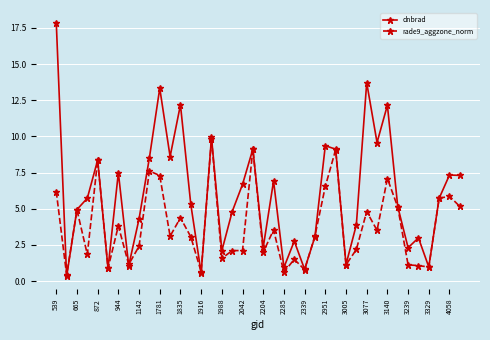

In dnbrad, how many points are higher than both neighbors (excluding endpoints)?

13